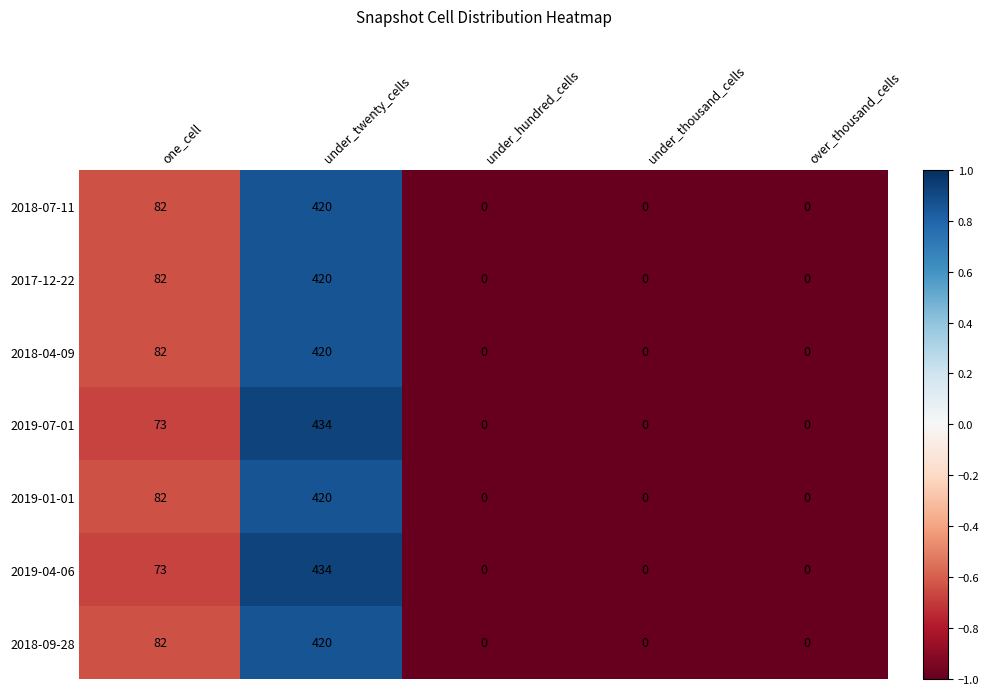

Is the value of 2018-04-09 at under_twenty_cells greater than the value of 2017-12-22 at under_thousand_cells?

Yes